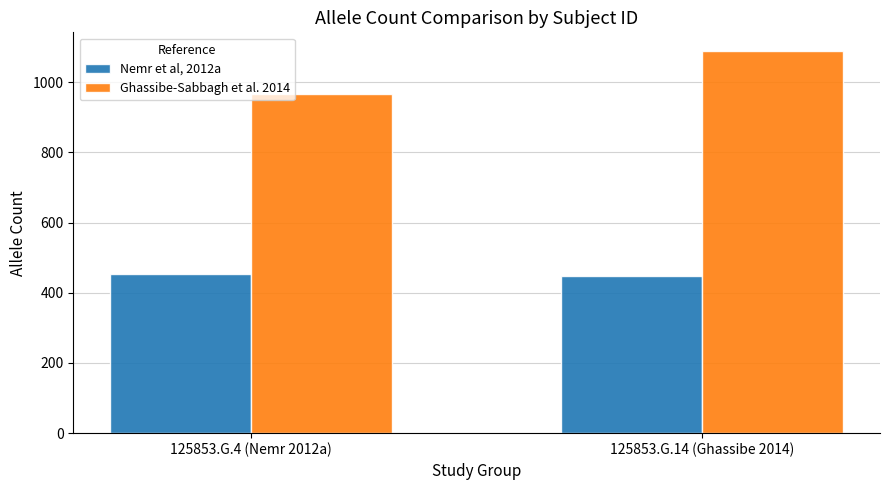

Is it true that Ghassibe-Sabbagh et al. 2014 equals 968 at 125853.G.4 (Nemr 2012a)?

True